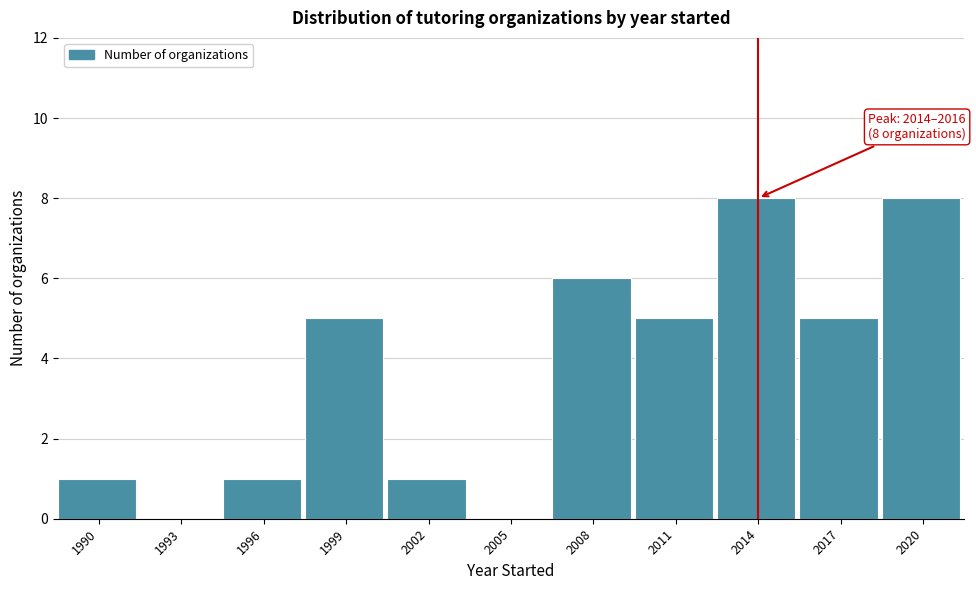

Reading left to right, transcribe all the data shown in this chart.

1990=1	1993=0	1996=1	1999=5	2002=1	2005=0	2008=6	2011=5	2014=8	2017=5	2020=8